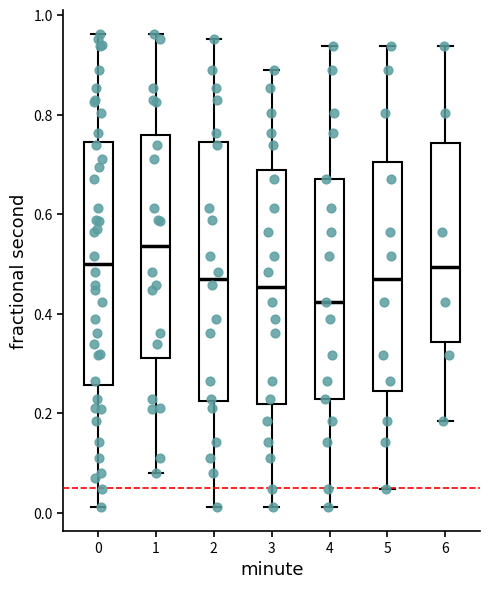

Which box's median line is the lowest?

4